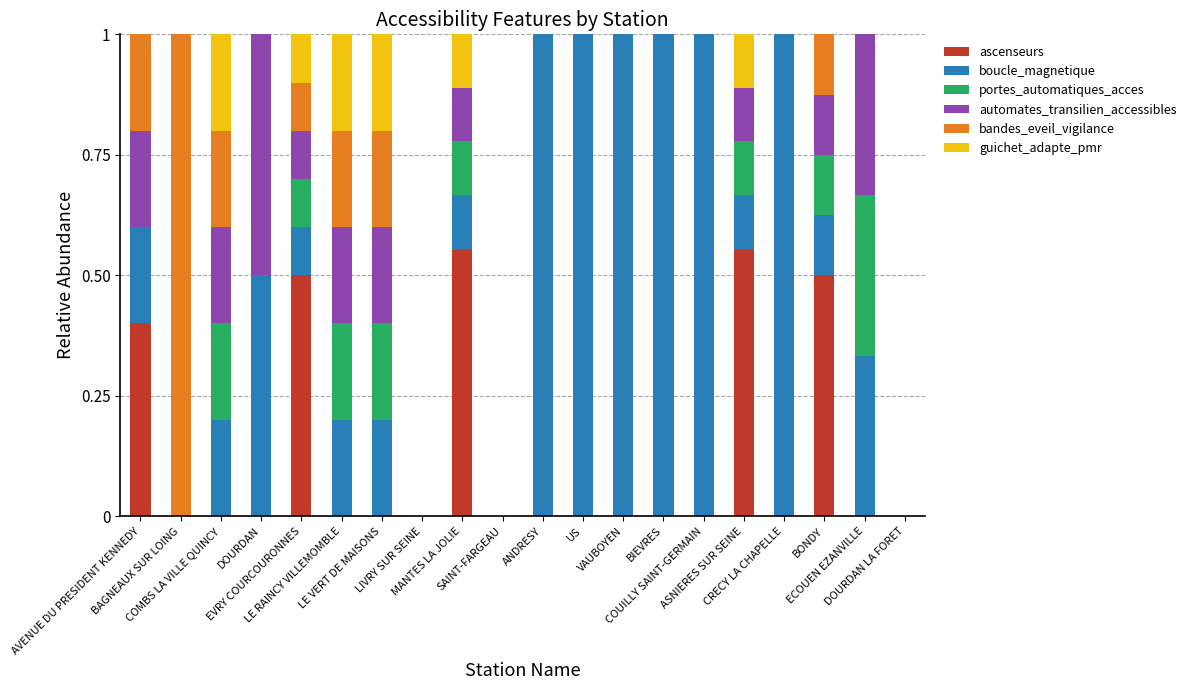

What is the sum of all ascenseurs values?

2.5